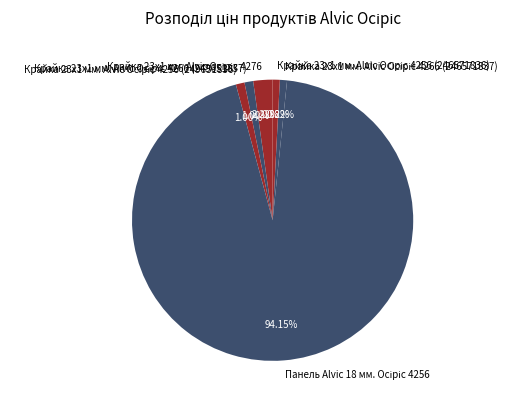

Is there any slice that represents more than half of the pie?

Yes